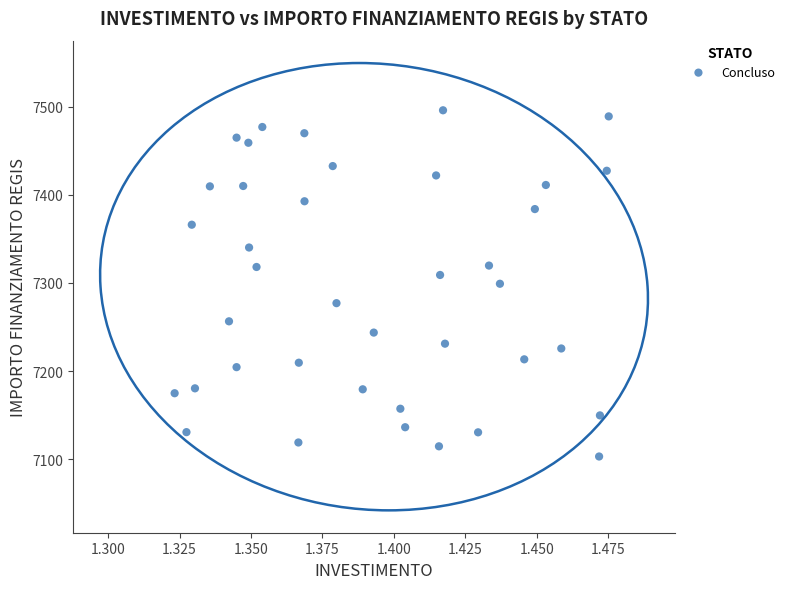

What is the range of Y values (max minus min)?

392.5